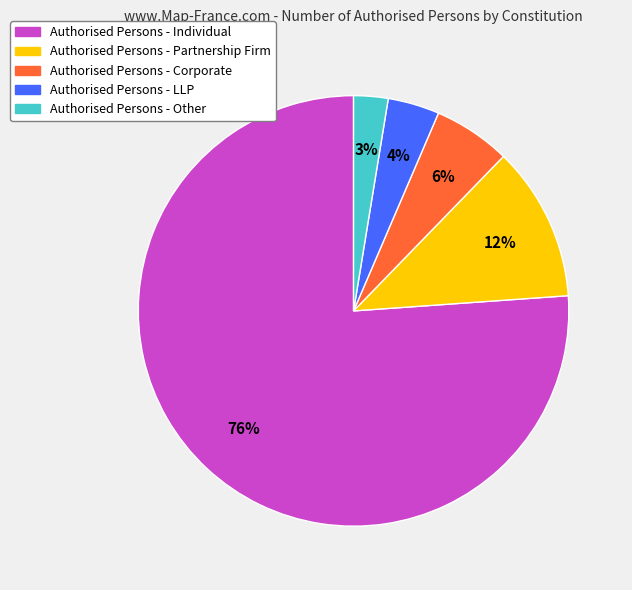

To the nearest percent, what is the average slice percentage?

20%